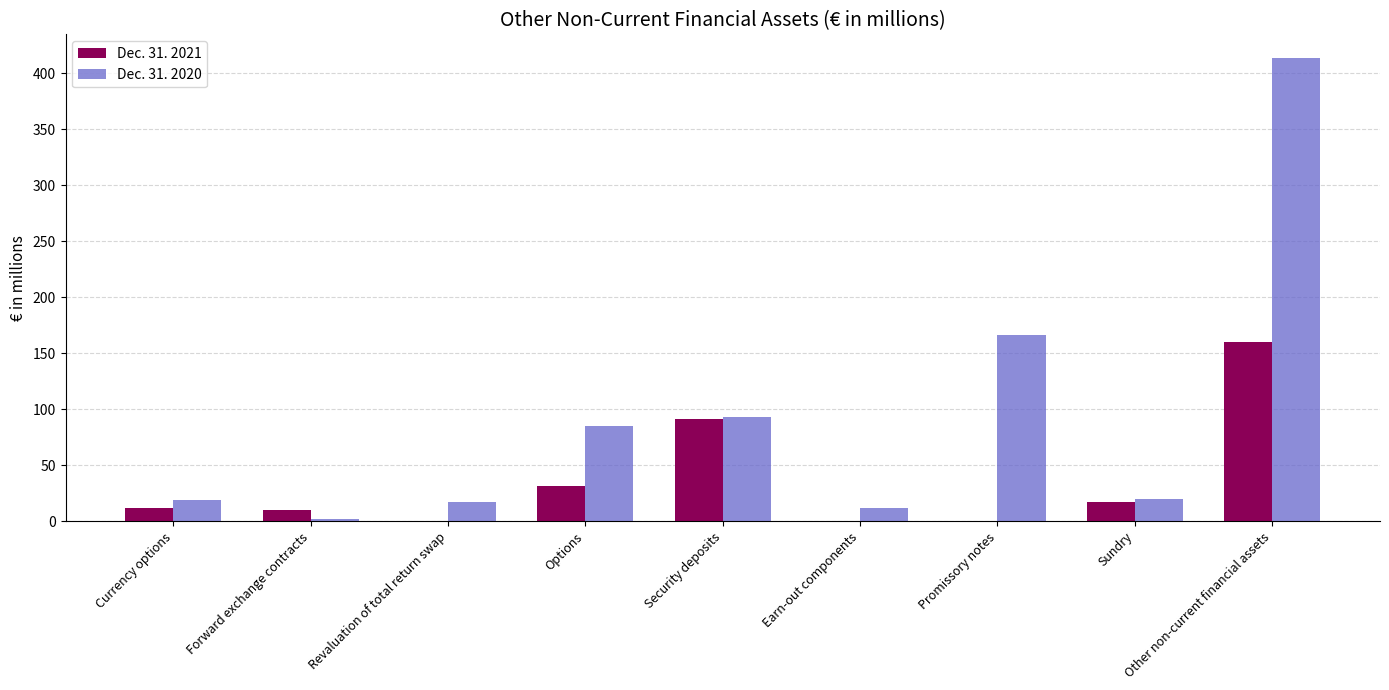

What is the total value across all series at Promissory notes?

166